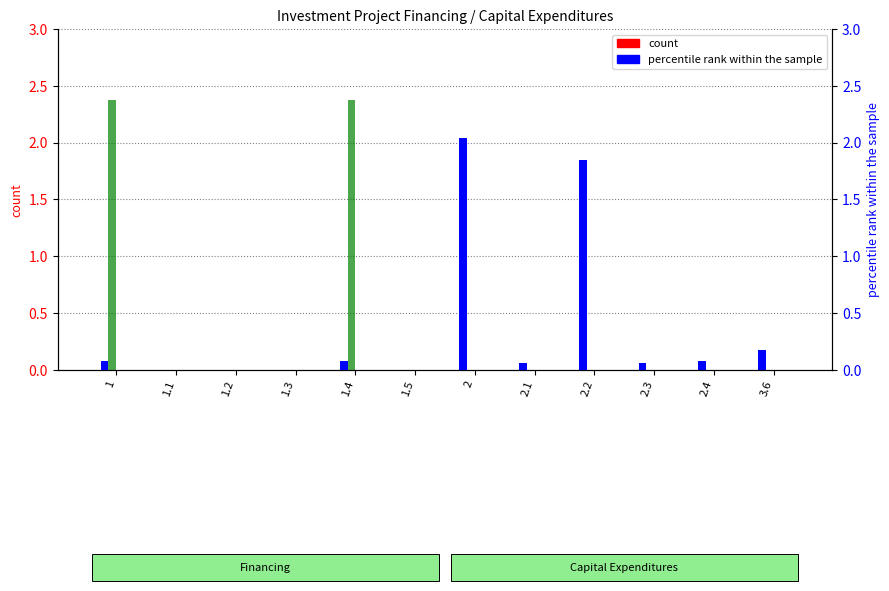

What is the label of the 10th bar from the left?

2.3